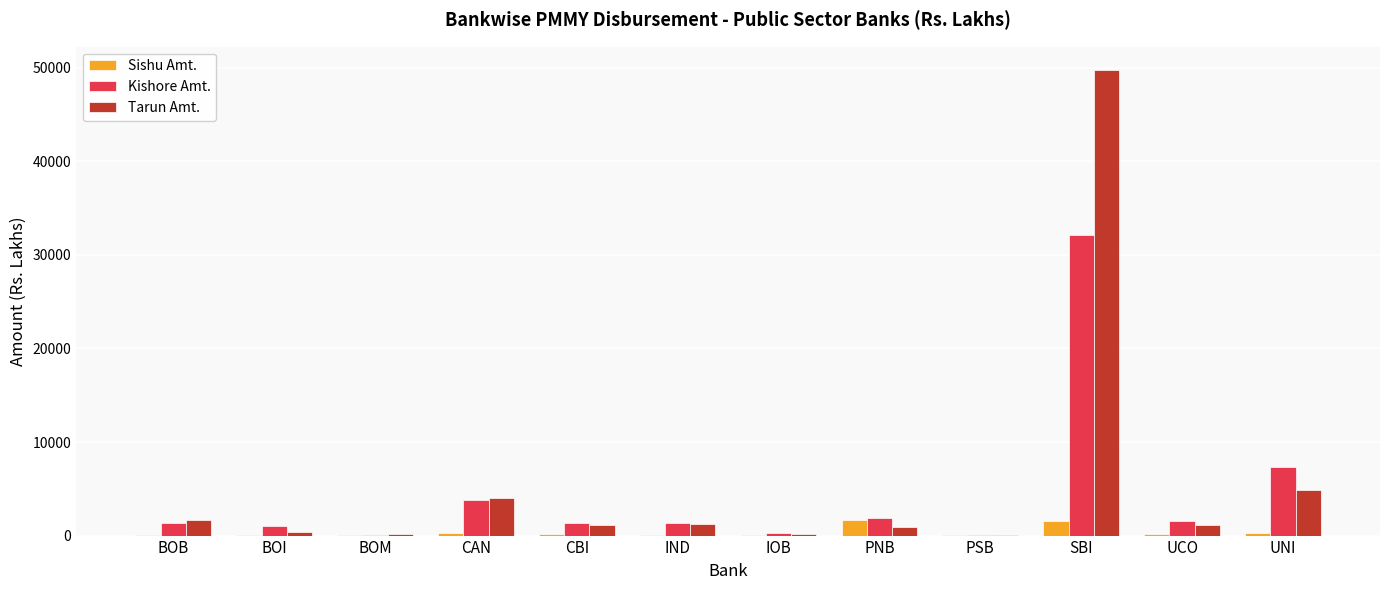

Which series has the largest total across all categories?

Tarun Amt.